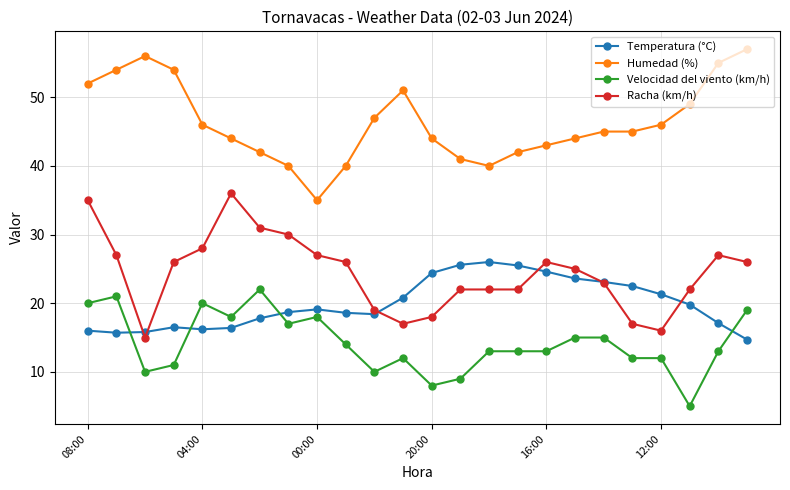

At how many categories does at least one series exceed 39?

23